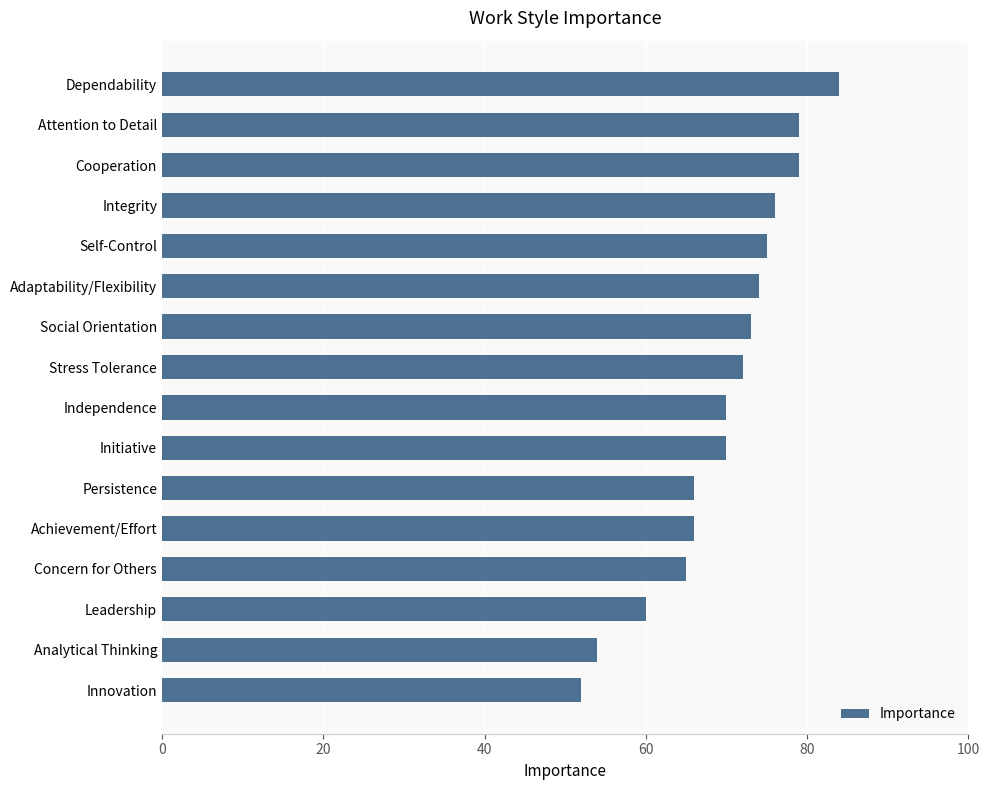

Approximately how many times larger is the value at Integrity compared to Attention to Detail?

1.0